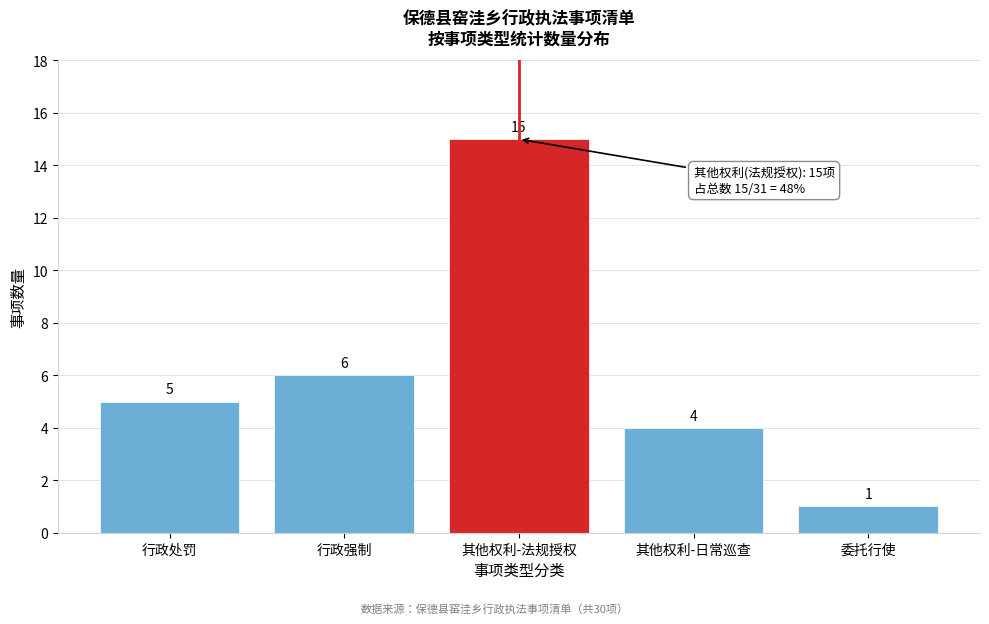

Reading left to right, transcribe all the data shown in this chart.

5	6	15	4	1